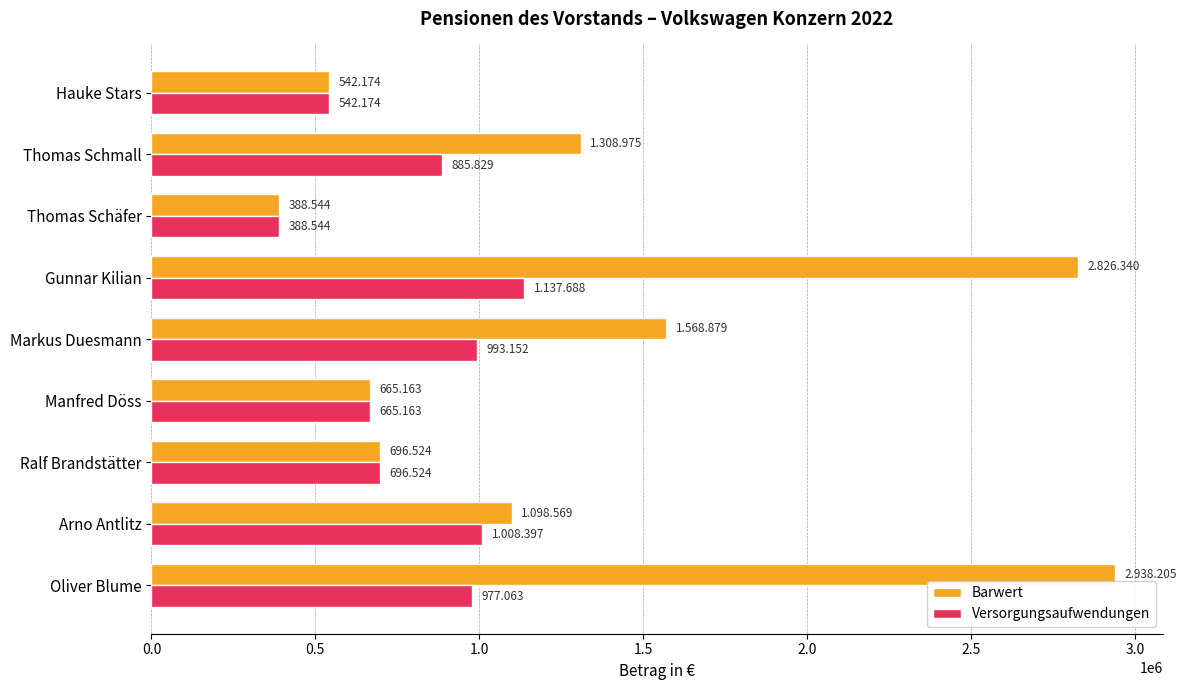

What are all the series names shown in the legend?

Barwert, Versorgungsaufwendungen